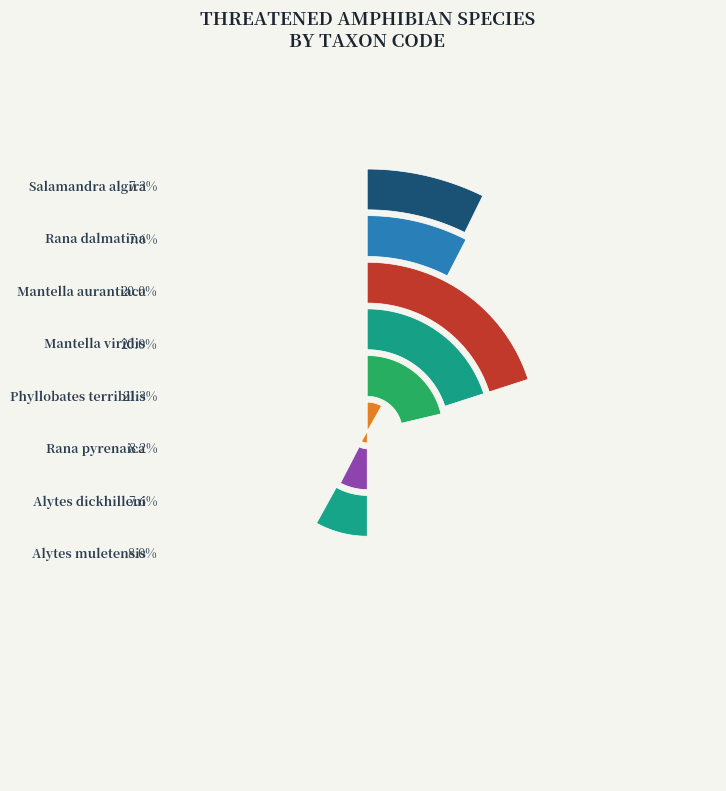

Does Phyllobates terribilis represent more than half of the total?

No